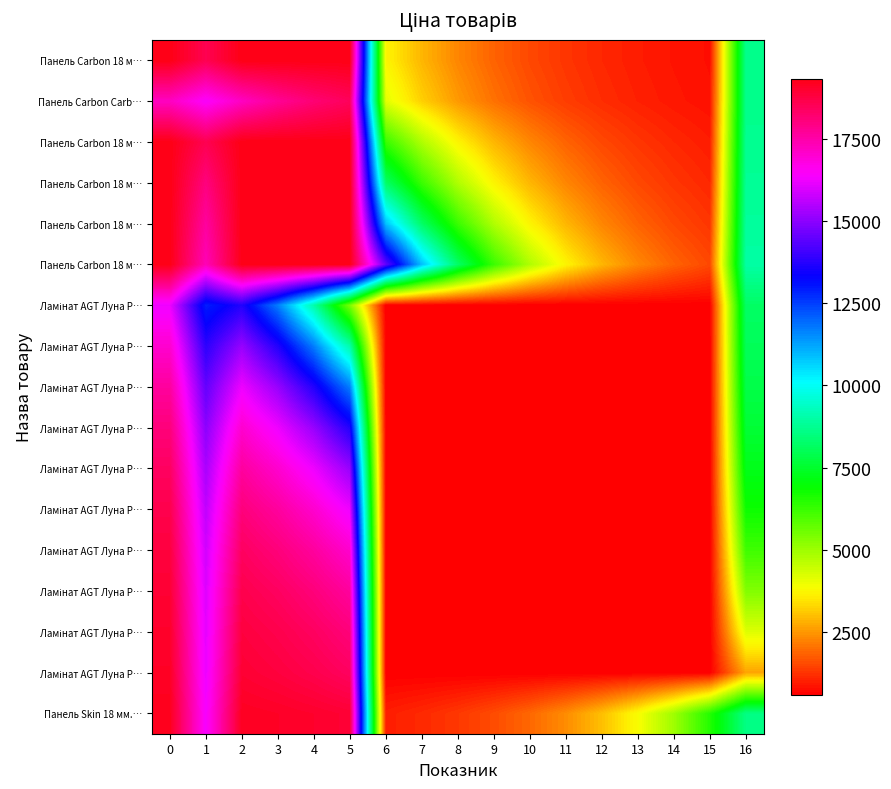

What is the difference between the highest and lowest values at 9?

5653.0